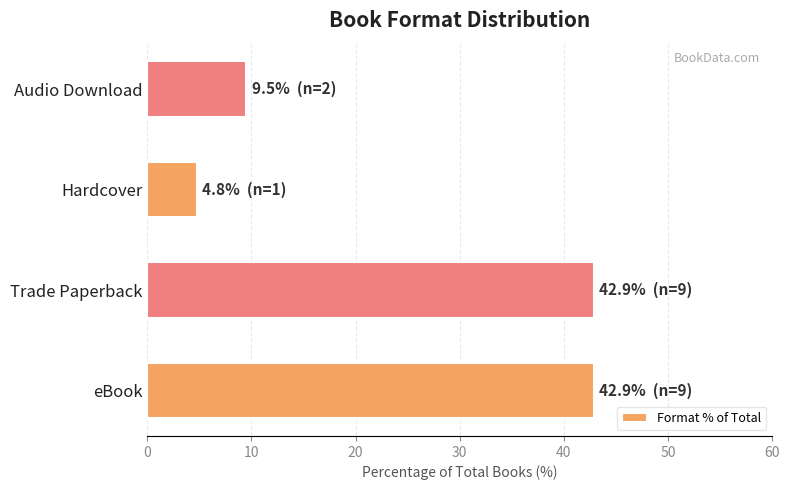

Count the number of data series in this chart.

1